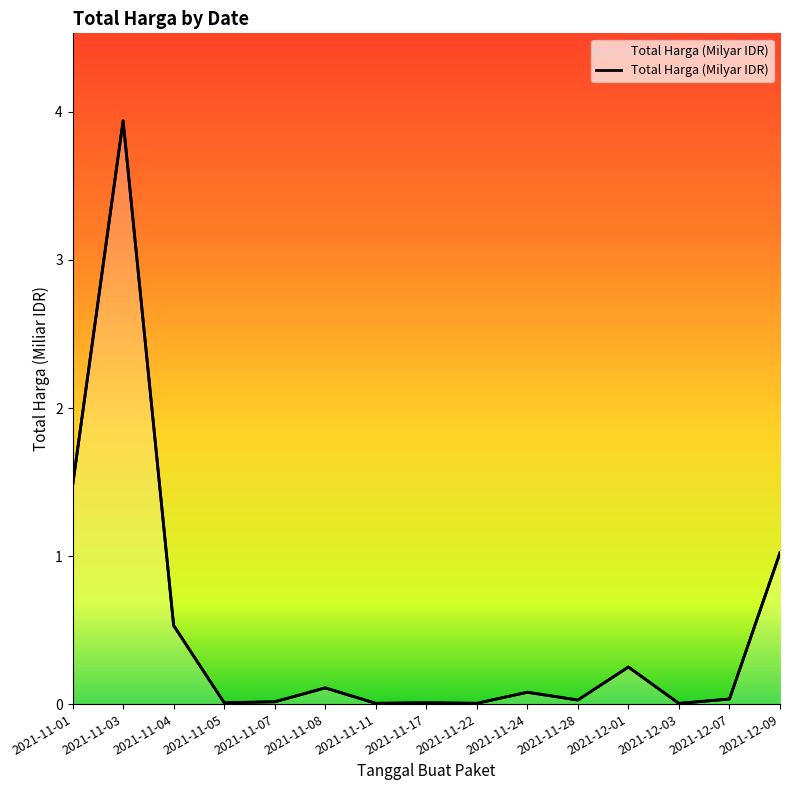

Between 2021-11-04 and 2021-11-11, which is larger?

2021-11-04